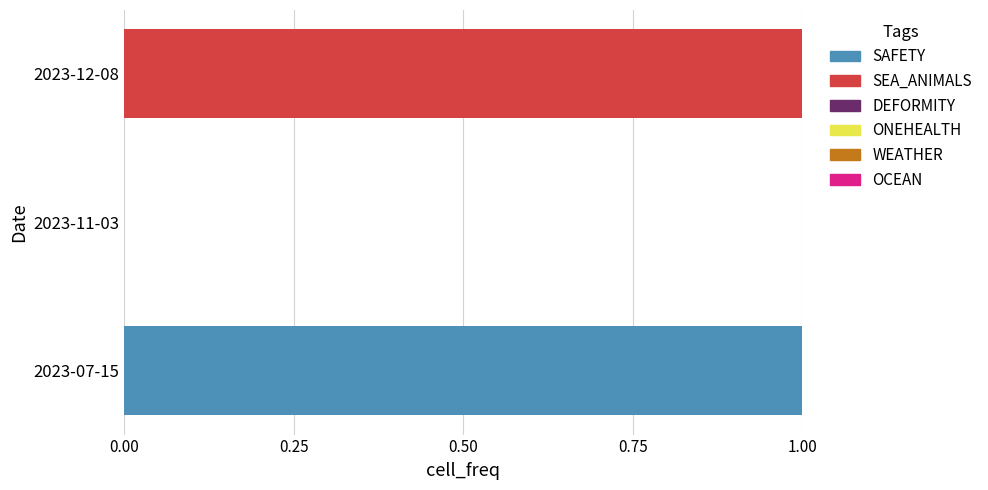

The SAFETY series shows 0 at 2023-11-03. True or false?

True